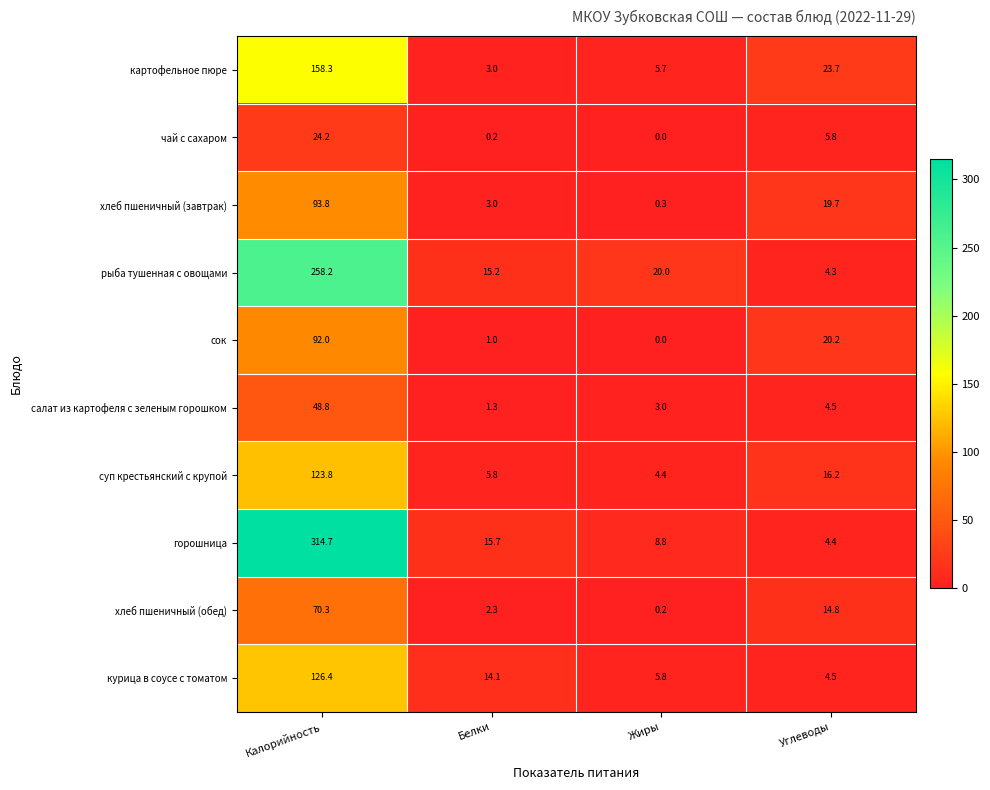

What is the spread (max minus min) of values at Белки?

15.5